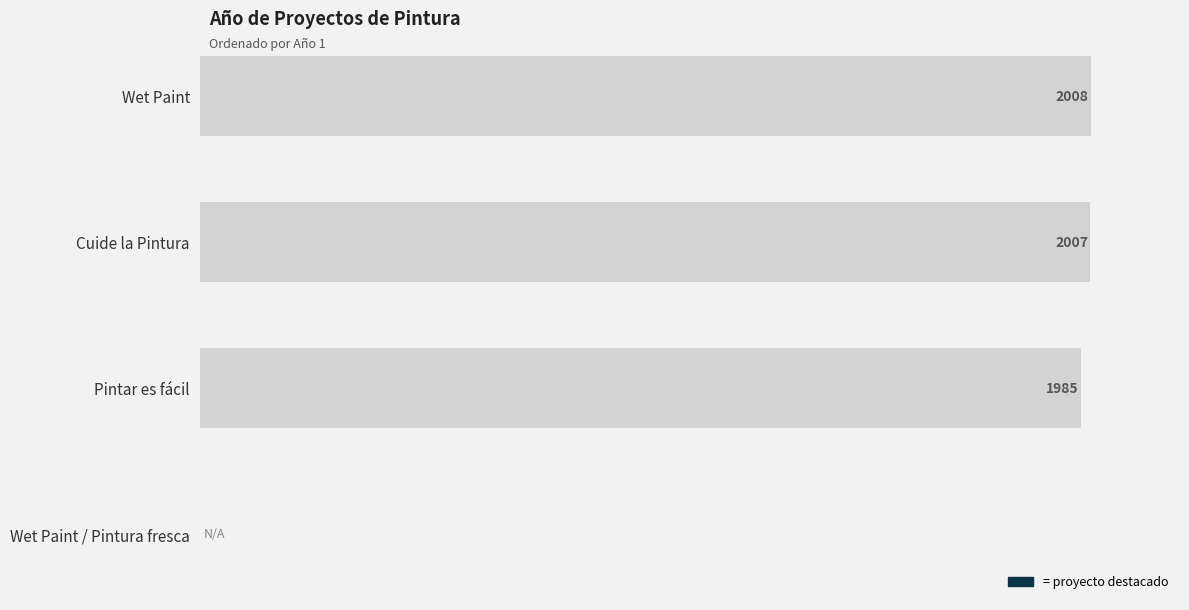

At which label is the value closest to 1004?

Pintar es fácil